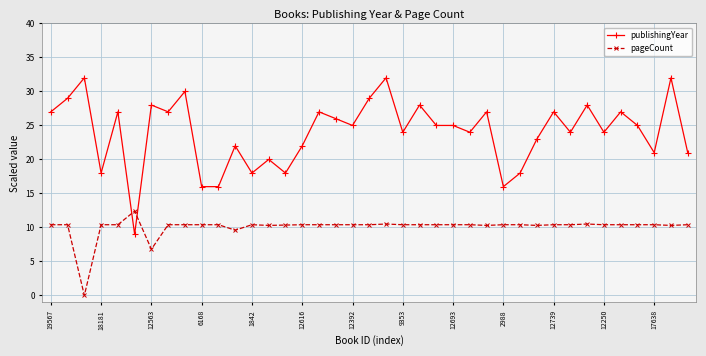

List the series in order of their peak value, highest first.

publishingYear, pageCount